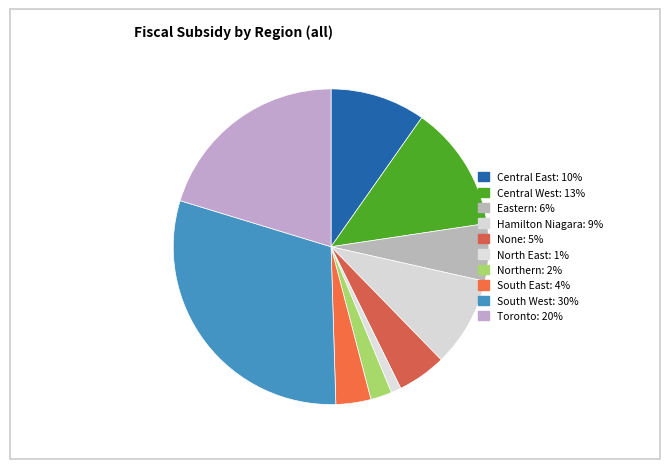

What is the ratio of the value at South West to the value at Hamilton Niagara?

3.3